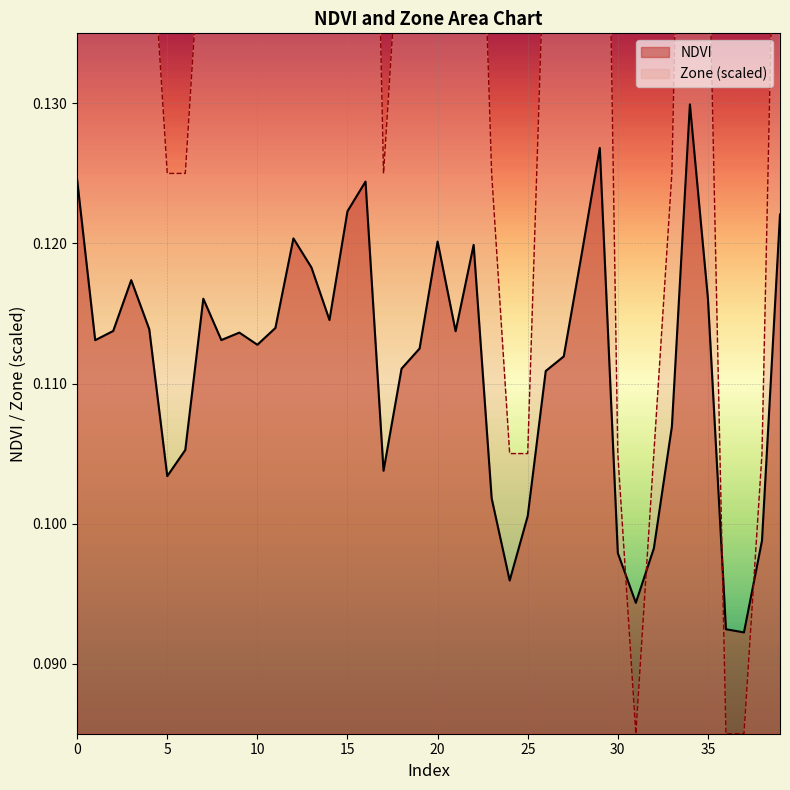

At which category does NDVI reach its first local valley?

1